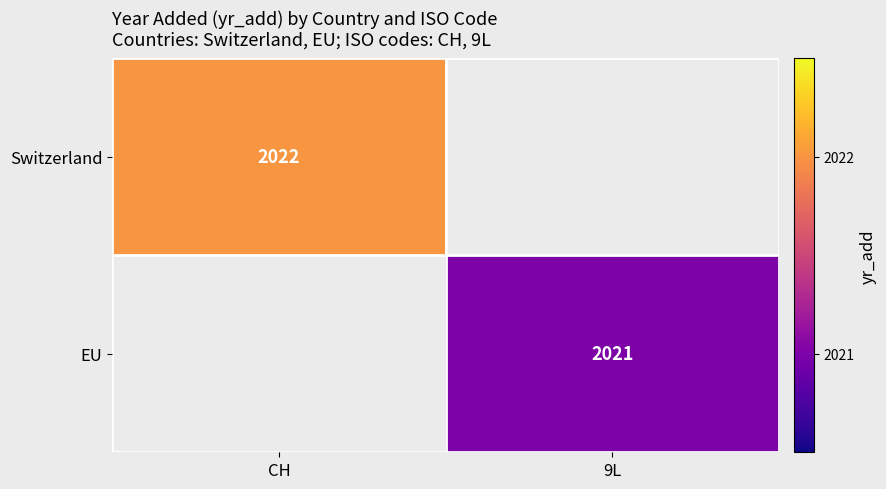

At which category does the chart reach its peak across all series?

CH